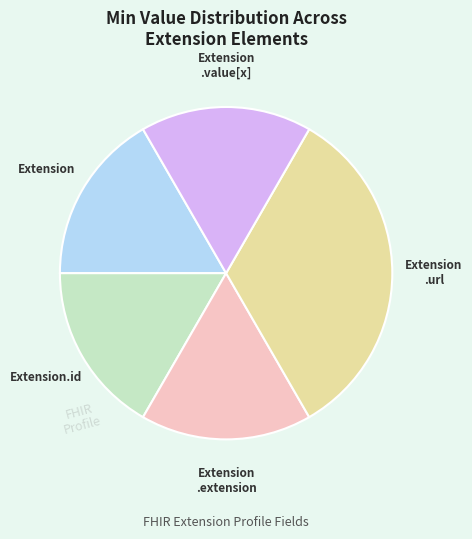

True or false: Extension accounts for 25% of the total.

False